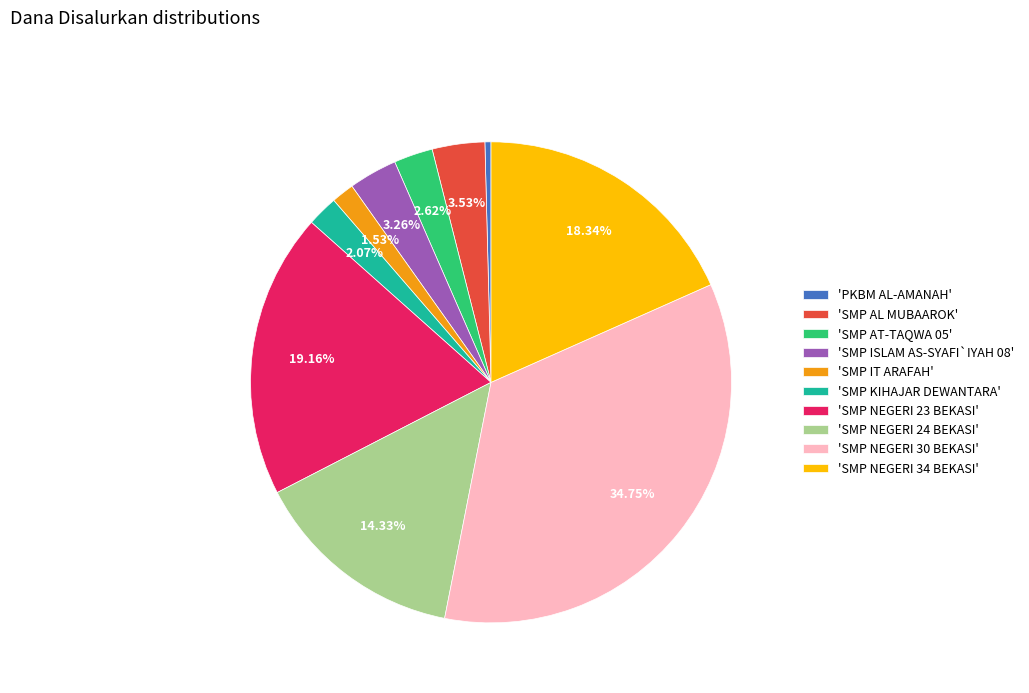

How many slices are in this pie chart?

10